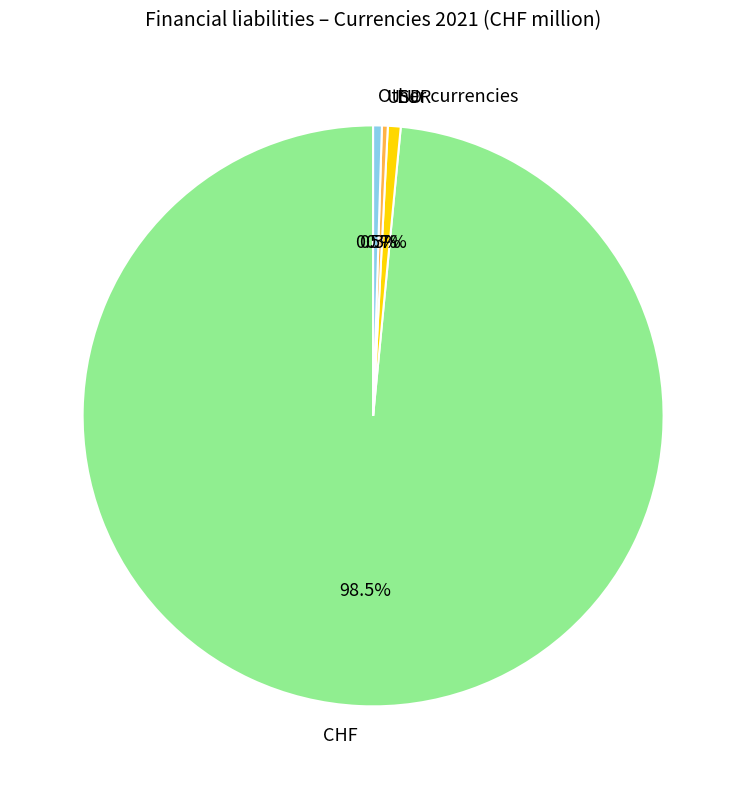

What portion of the pie excludes Other currencies?

99.5%